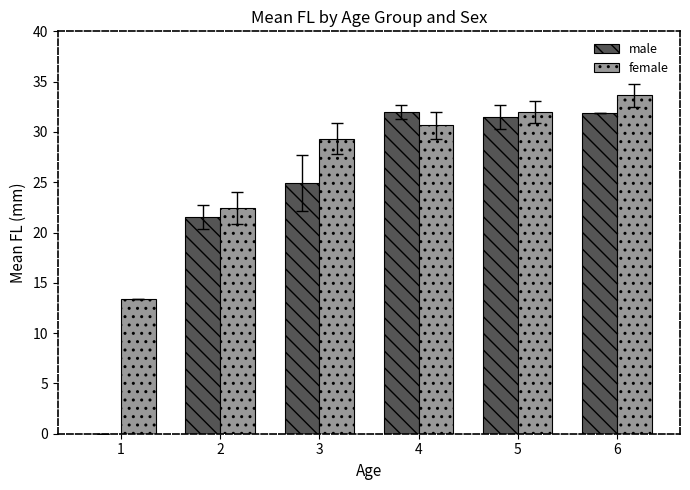

Is the value of female at 1 greater than the value of male at 3?

No